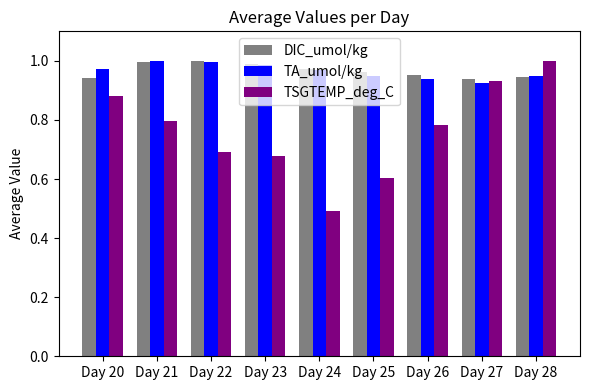

Which category has the lowest value in the TSGTEMP_deg_C series?

Day 24